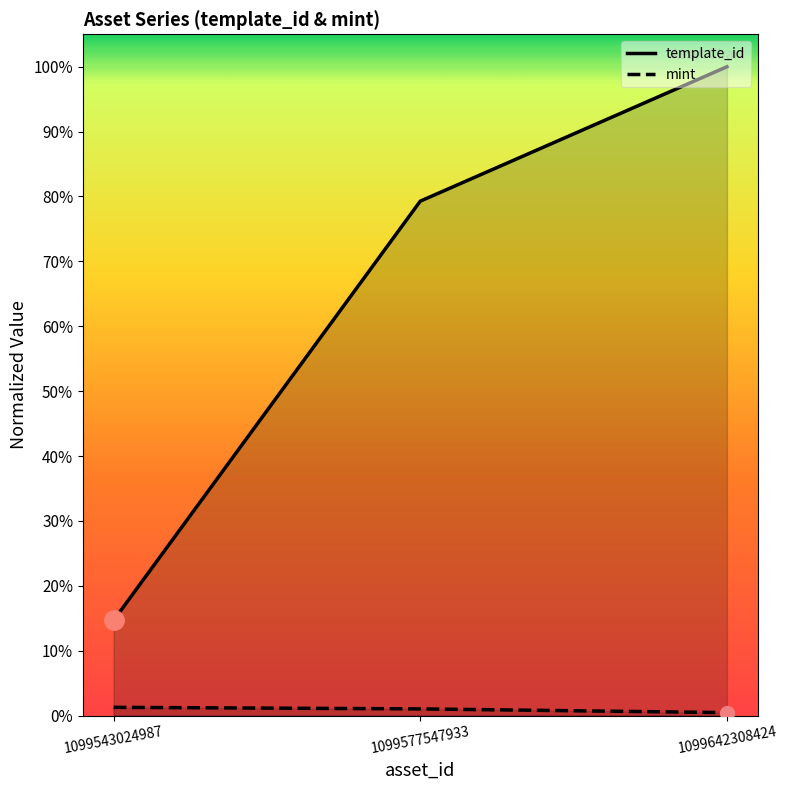

Reading left to right, transcribe all the data shown in this chart.

template_id: 1099543024987=0.1	1099577547933=0.8	1099642308424=1.0
mint: 1099543024987=0.0	1099577547933=0.0	1099642308424=0.0